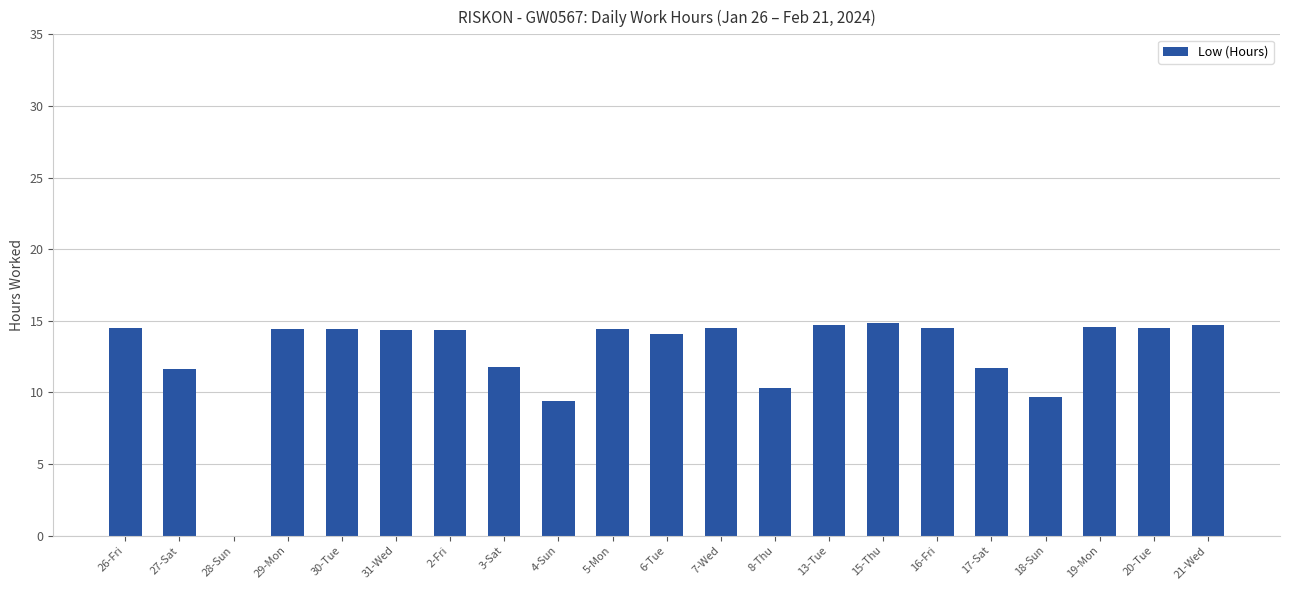

The value at 5-Mon is 22.7. True or false?

False